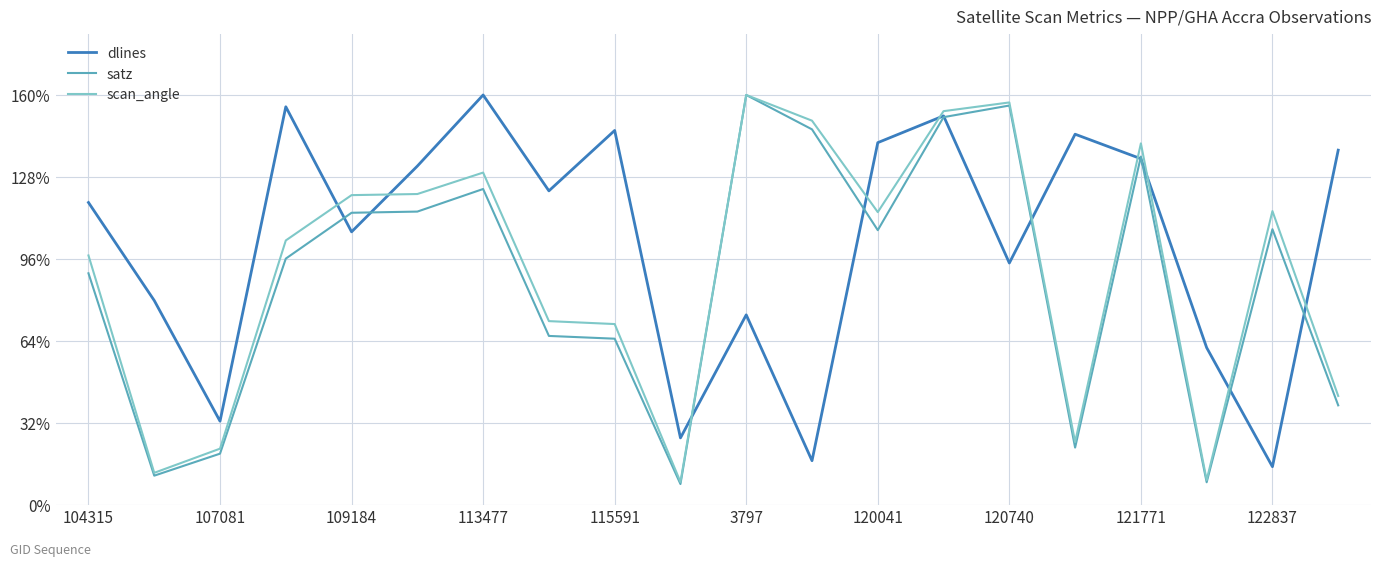

True or false: satz and dlines intersect in this chart.

True